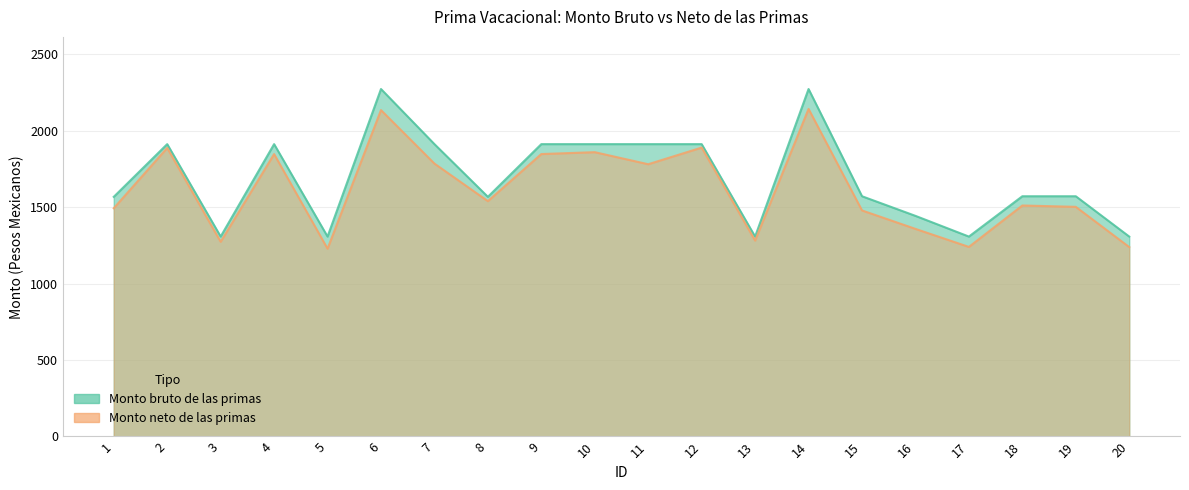

What is the value of the Monto bruto de las primas point at the 13th from the left?

1307.0